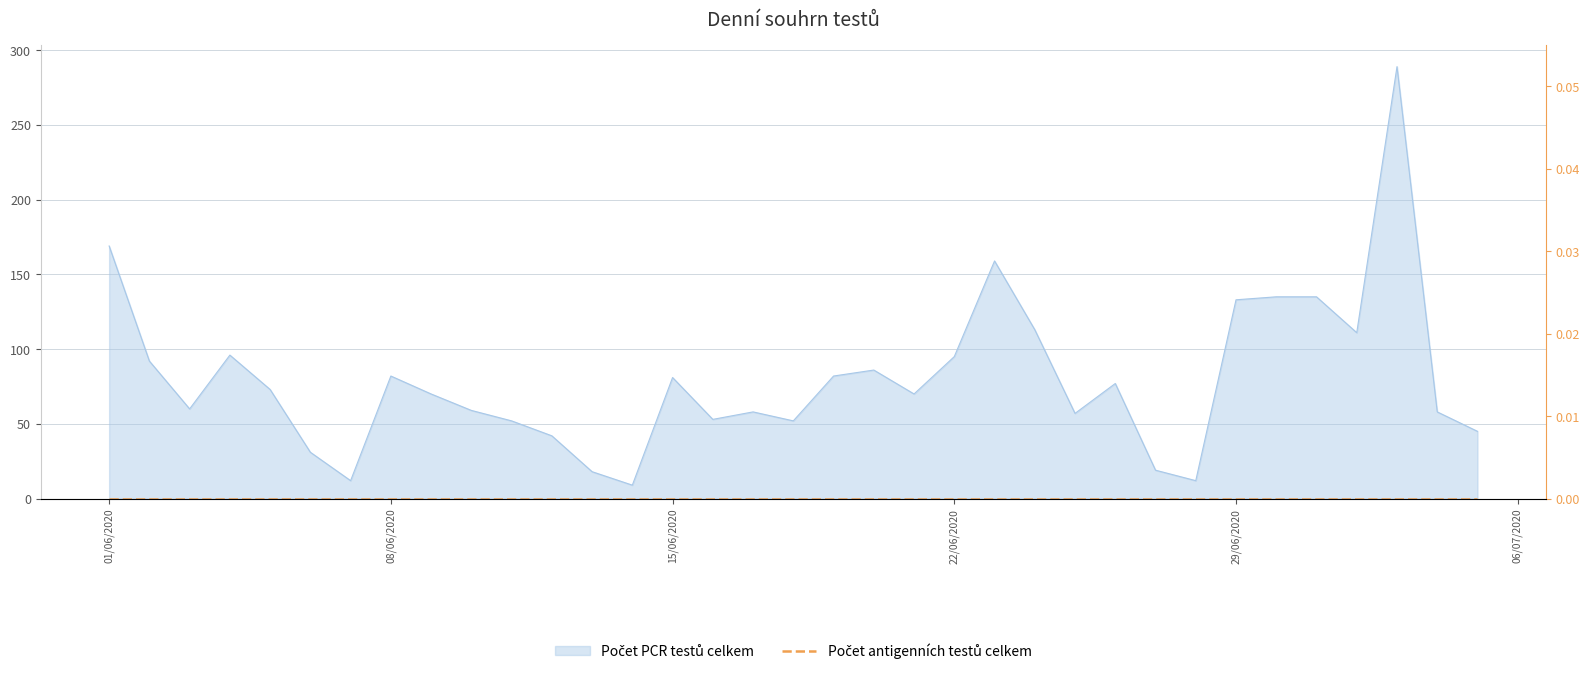

What is the sum of all values?

2785